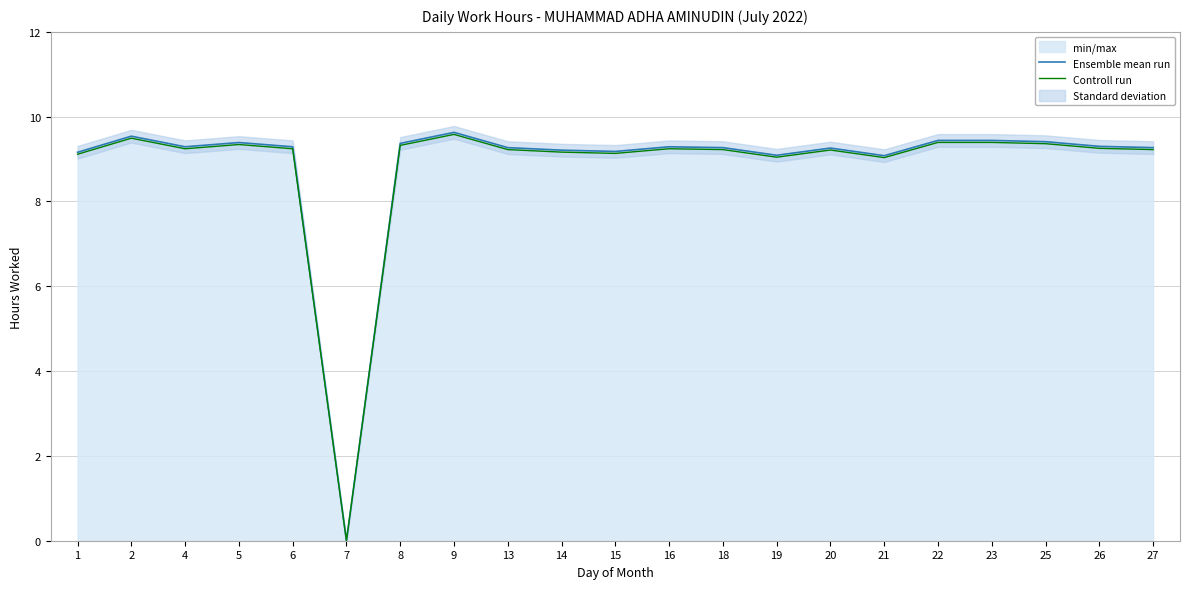

Rank the categories by Controll run value from lowest to highest.

7, 21, 19, 1, 15, 14, 20, 13, 18, 27, 4, 6, 16, 26, 8, 5, 25, 22, 23, 2, 9